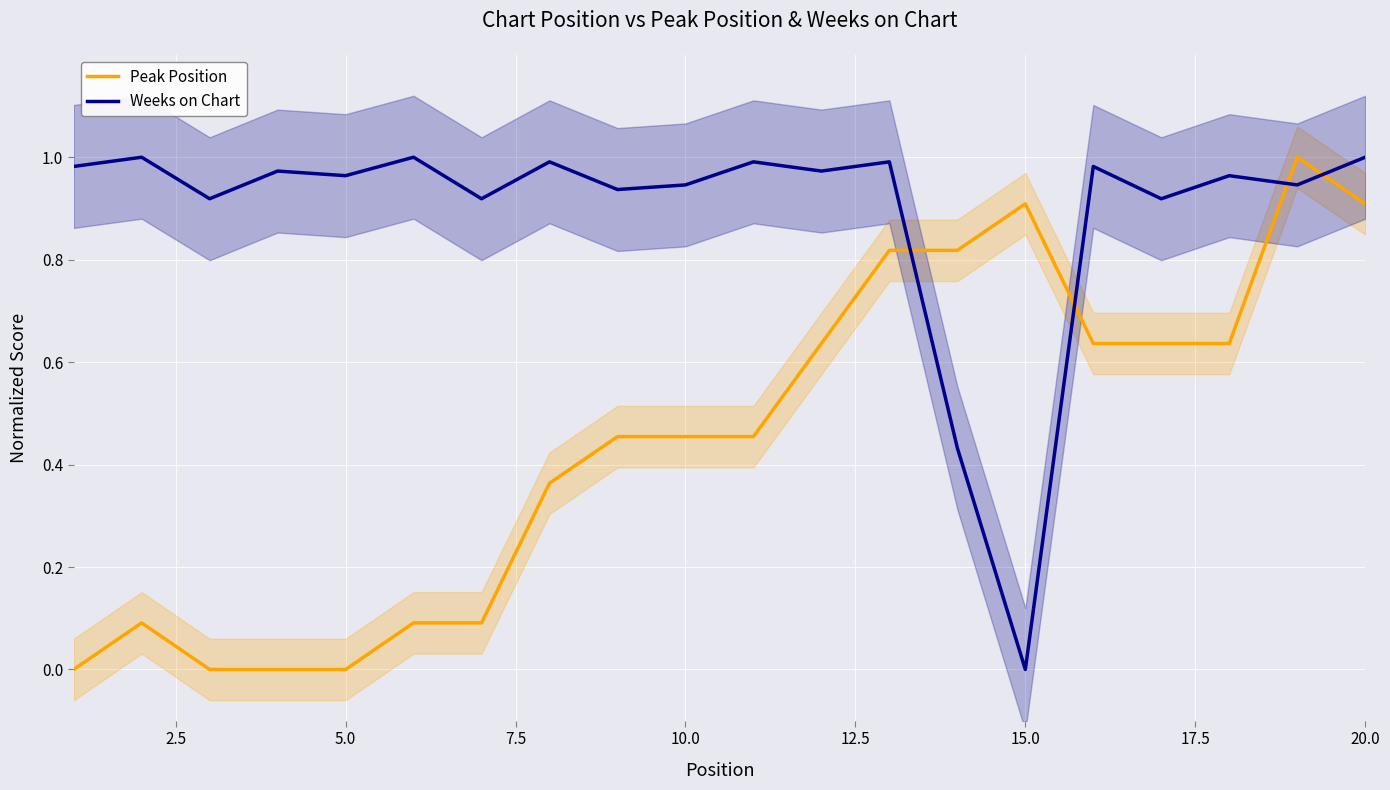

True or false: Peak Position and Weeks on Chart cross at least once.

True